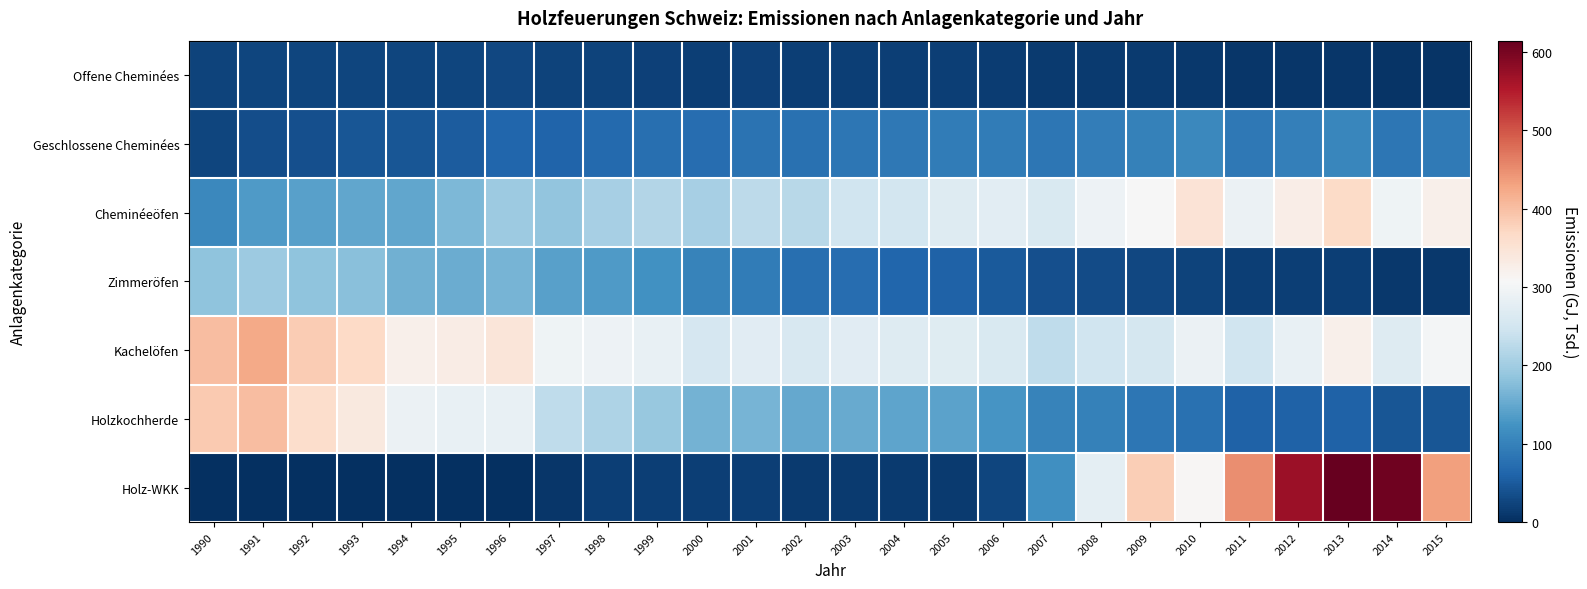

Reading left to right, extract all data points from this chart.

Offene Cheminées: 1990=21.7	1991=25.5	1992=25.4	1993=26.0	1994=24.2	1995=26.0	1996=27.2	1997=23.0	1998=22.6	1999=21.5	2000=18.8	2001=19.3	2002=17.9	2003=18.3	2004=17.4	2005=17.4	2006=16.4	2007=14.4	2008=14.4	2009=13.1	2010=11.8	2011=8.3	2012=8.1	2013=8.0	2014=5.9	2015=6.2
Geschlossene Cheminées: 1990=24.8	1991=33.8	1992=38.2	1993=43.4	1994=44.3	1995=52.4	1996=63.0	1997=61.4	1998=69.4	1999=74.5	2000=73.5	2001=81.1	2002=79.0	2003=86.1	2004=87.2	2005=91.6	2006=92.3	2007=85.5	2008=94.9	2009=98.5	2010=108.9	2011=88.6	2012=98.0	2013=106.8	2014=84.2	2015=89.6
Cheminéeöfen: 1990=109.8	1991=133.9	1992=139.5	1993=148.8	1994=148.0	1995=170.1	1996=194.9	1997=185.0	1998=205.7	1999=216.7	2000=206.3	2001=227.8	2002=221.8	2003=245.0	2004=250.2	2005=268.1	2006=275.8	2007=259.8	2008=291.8	2009=305.4	2010=348.7	2011=290.1	2012=327.9	2013=365.7	2014=293.5	2015=323.6
Zimmeröfen: 1990=182.5	1991=196.4	1992=183.0	1993=179.3	1994=160.5	1995=155.0	1996=164.7	1997=139.5	1998=132.1	1999=120.7	2000=101.0	2001=93.6	2002=76.1	2003=72.3	2004=63.9	2005=58.3	2006=49.4	2007=37.8	2008=32.8	2009=26.8	2010=23.5	2011=17.4	2012=17.6	2013=17.1	2014=11.8	2015=11.3
Kachelöfen: 1990=403.1	1991=423.4	1992=385.5	1993=367.9	1994=322.1	1995=329.6	1996=343.7	1997=293.7	1998=292.4	1999=285.1	2000=255.7	2001=272.6	2002=257.1	2003=271.9	2004=266.6	2005=270.7	2006=260.0	2007=229.9	2008=246.2	2009=252.5	2010=290.0	2011=245.9	2012=284.6	2013=322.9	2014=267.6	2015=302.3
Holzkochherde: 1990=386.8	1991=402.6	1992=360.7	1993=336.2	1994=288.2	1995=283.8	1996=285.5	1997=229.3	1998=212.4	1999=190.5	2000=160.8	2001=164.6	2002=149.8	2003=152.6	2004=144.1	2005=142.6	2006=125.8	2007=102.4	2008=99.4	2009=84.6	2010=77.3	2011=57.8	2012=59.2	2013=59.7	2014=43.7	2015=44.3
Holz-WKK: 1990=0.0	1991=0.0	1992=0.0	1993=0.0	1994=0.0	1995=0.3	1996=2.2	1997=9.2	1998=18.6	1999=18.4	2000=18.9	2001=17.3	2002=14.2	2003=12.0	2004=12.6	2005=12.9	2006=25.9	2007=119.6	2008=278.1	2009=384.0	2010=309.9	2011=449.4	2012=570.6	2013=614.6	2014=607.1	2015=432.9